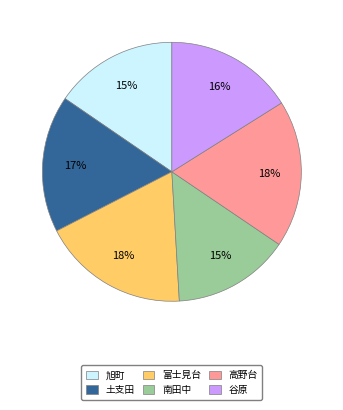

Do 高野台 and 南田中 together represent more than half of the pie?

No